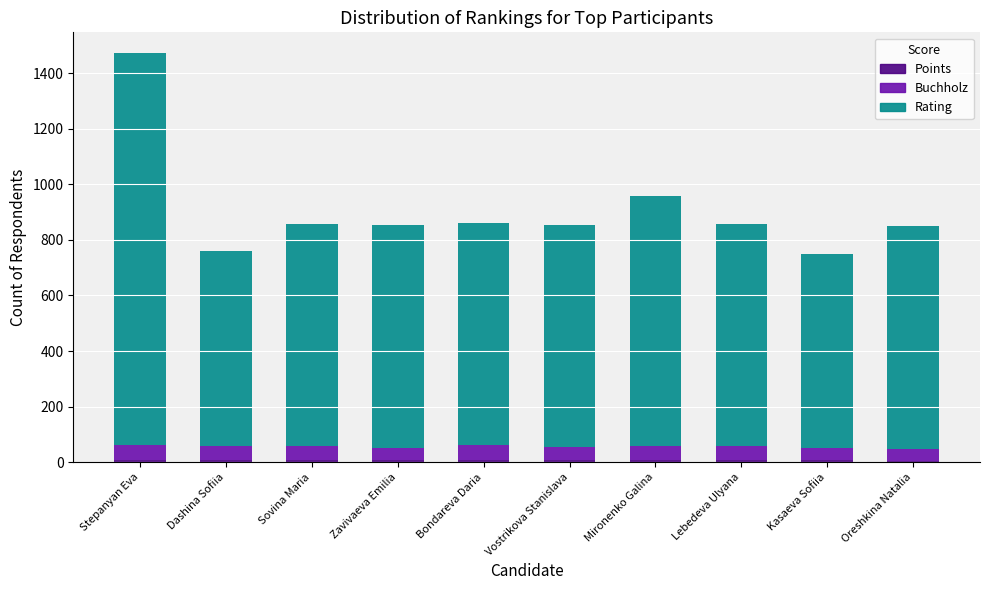

At which category is the sum across all series the highest?

Stepanyan Eva